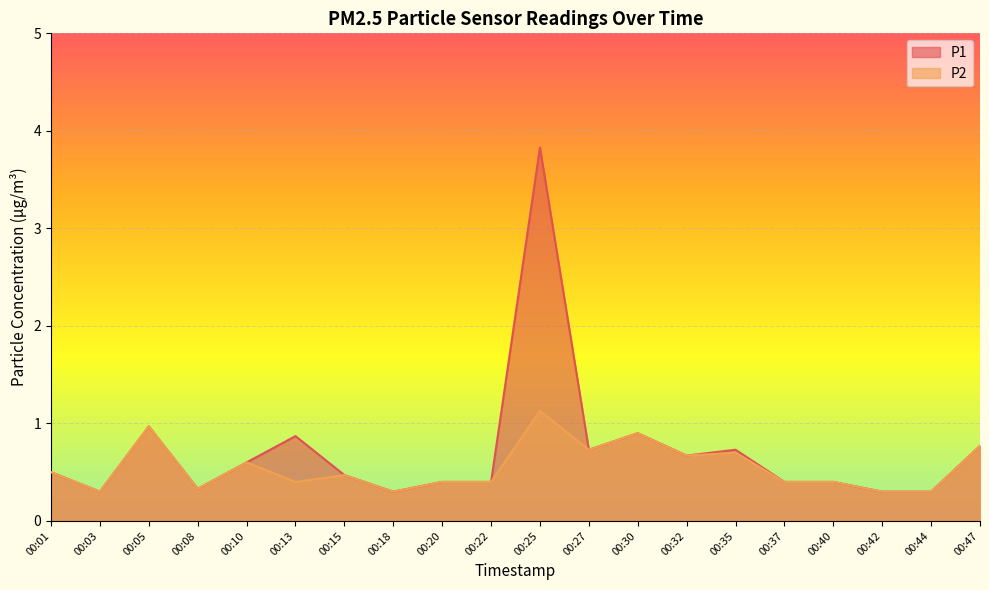

True or false: P1 and P2 cross at least once.

False